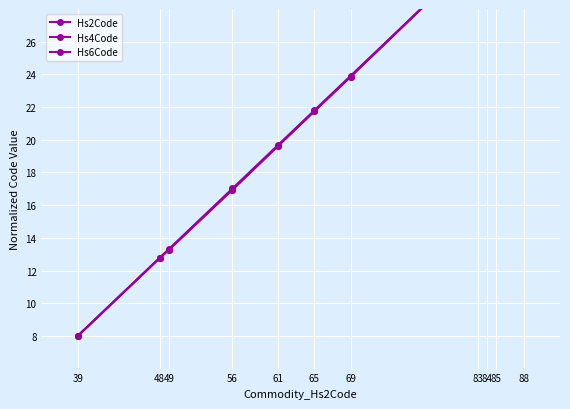

Reading left to right, list all the values displayed in this chart.

Hs2Code: 8.0	12.8	13.3	17.0	19.7	21.8	23.9	31.3	31.9	32.4	34.0
Hs4Code: 8.0	12.8	13.3	16.9	19.6	21.7	23.9	31.4	31.9	32.4	34.0
Hs6Code: 8.0	12.8	13.3	16.9	19.6	21.7	23.9	31.4	31.9	32.4	34.0